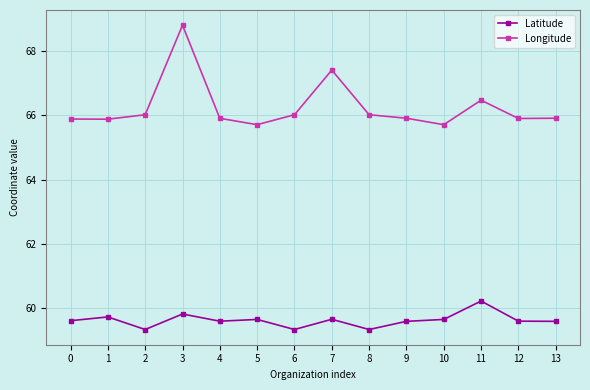

True or false: Longitude has more than 1 points higher than both neighbors.

True